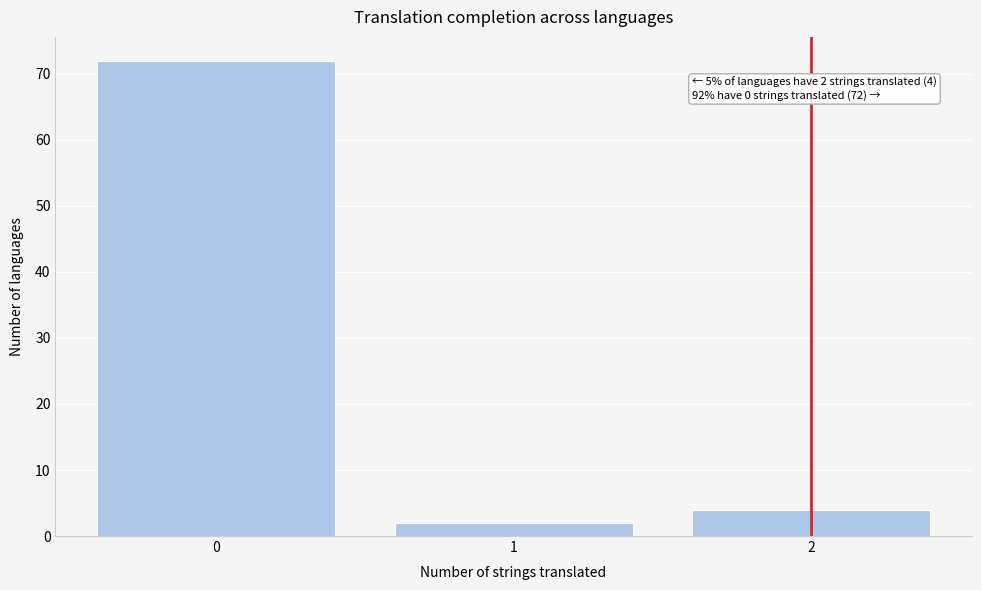

Reading left to right, transcribe all the data shown in this chart.

0=72	1=2	2=4